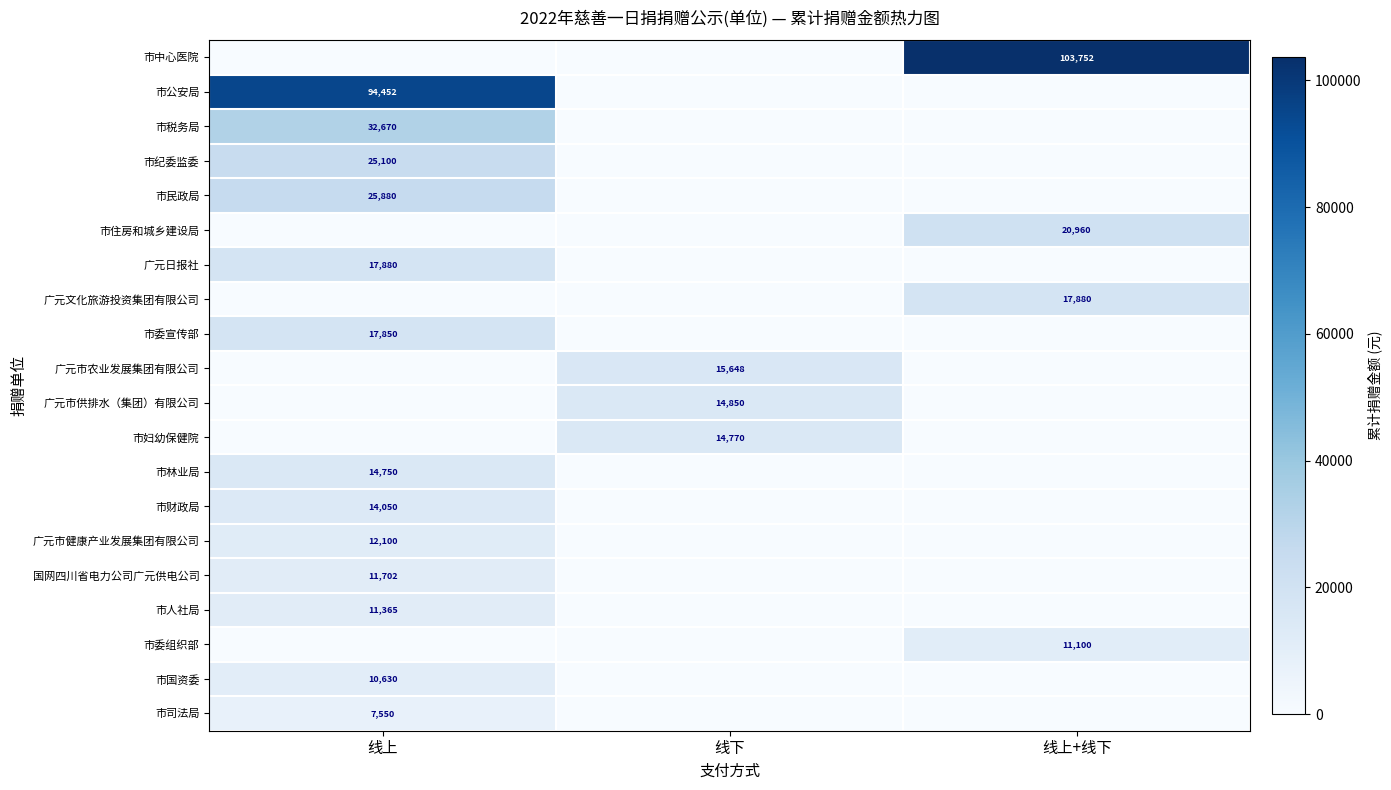

Is it true that 市委宣传部 equals 17850 at 线上?

True